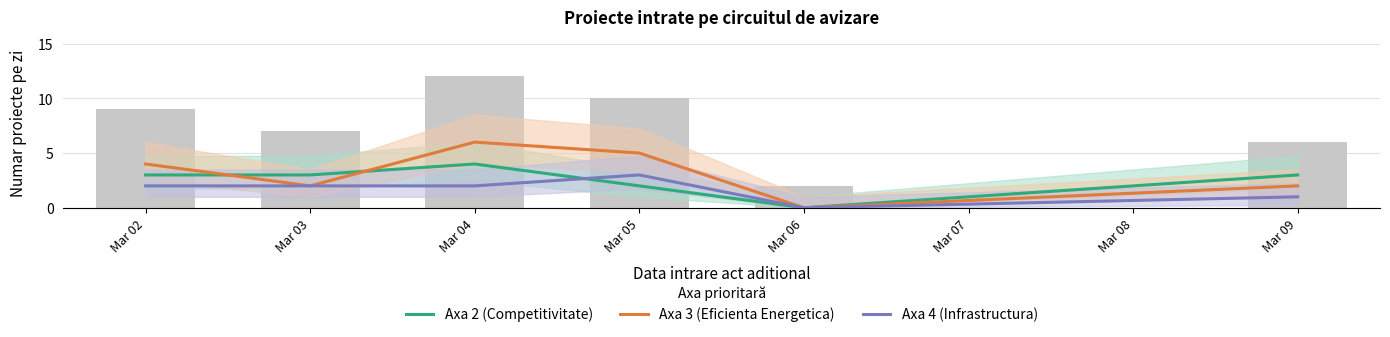

How many positive values does the Axa 4 (Infrastructura) series have?

5